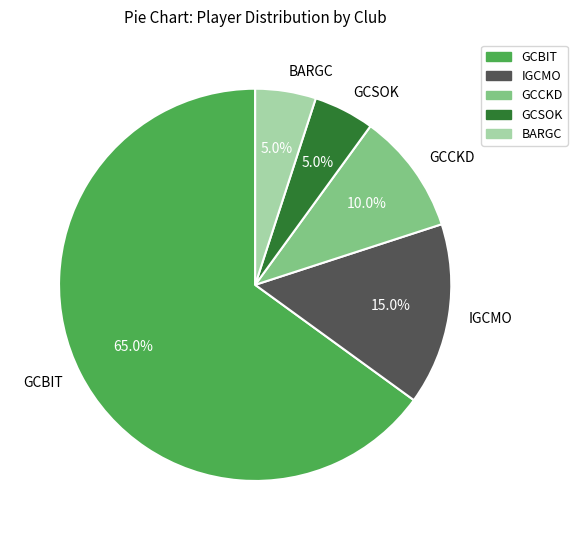

To the nearest percent, what percentage of the pie is GCSOK?

5%